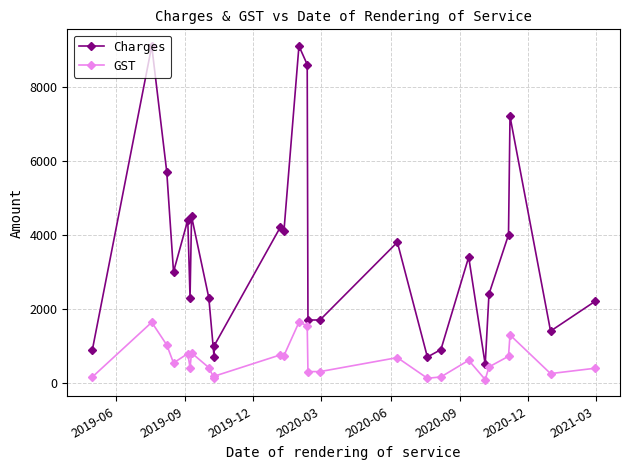

What is the highest value of the GST series?

1638